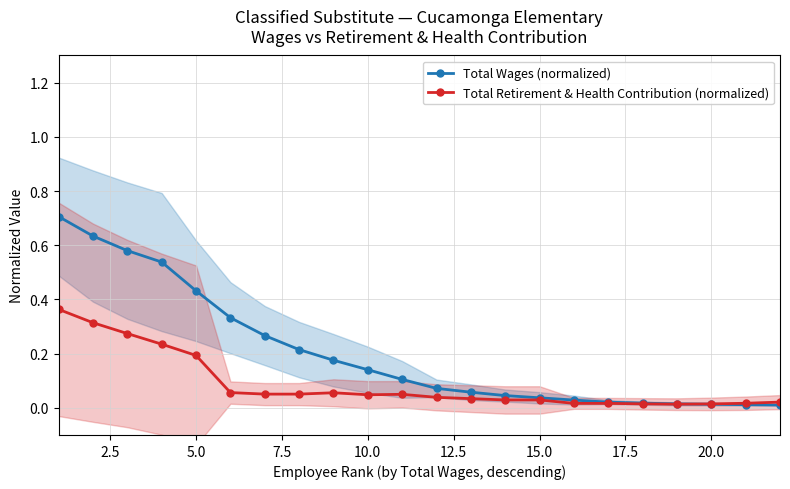

True or false: Total Retirement & Health Contribution (normalized) has more than 0 interior local peaks.

True